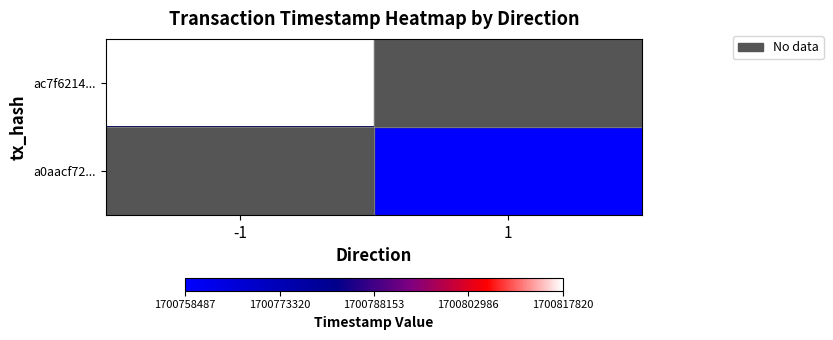

At how many categories does at least one series exceed 1700776925?

1